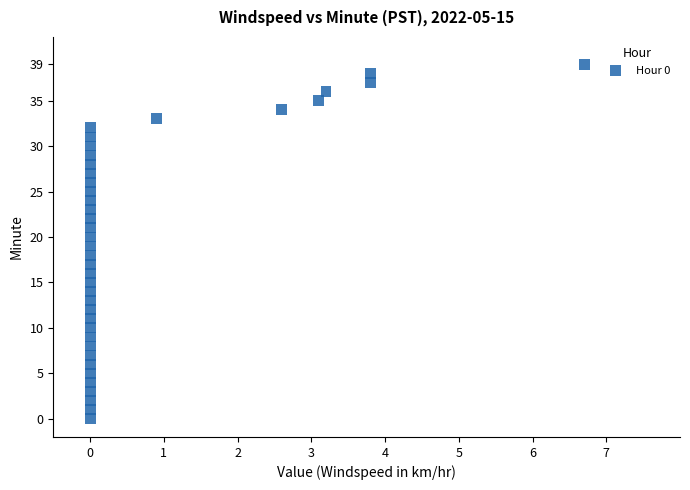

What is the range of Y values (max minus min)?

39